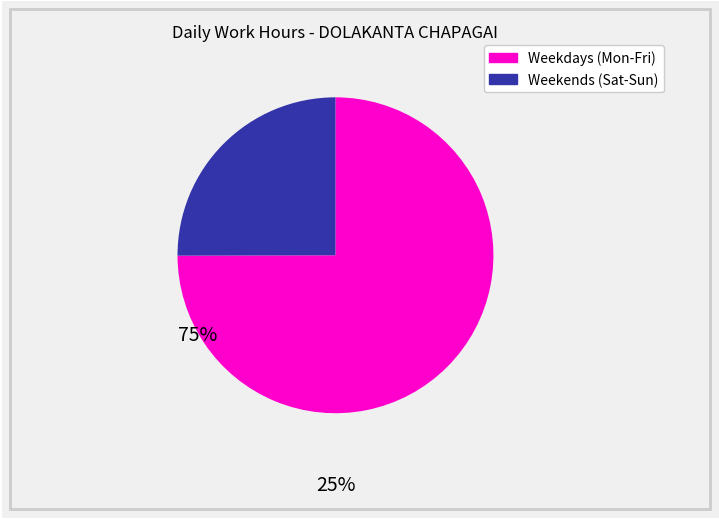

Which slice is the largest?

Weekdays (Mon-Fri)